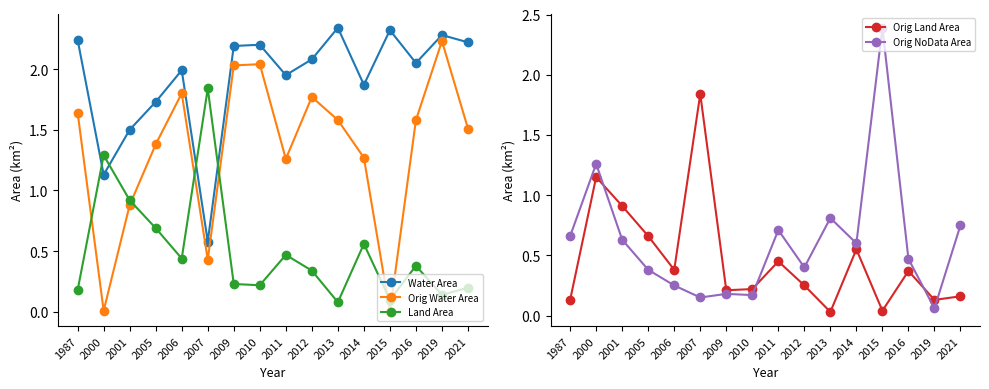

How many interior local peaks does the Orig NoData Area series have?

5